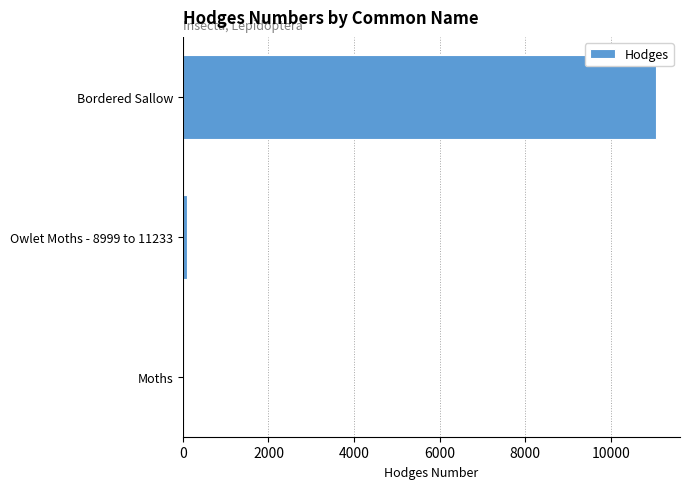

The chart shows a value of 11063.0 at Bordered Sallow. True or false?

True